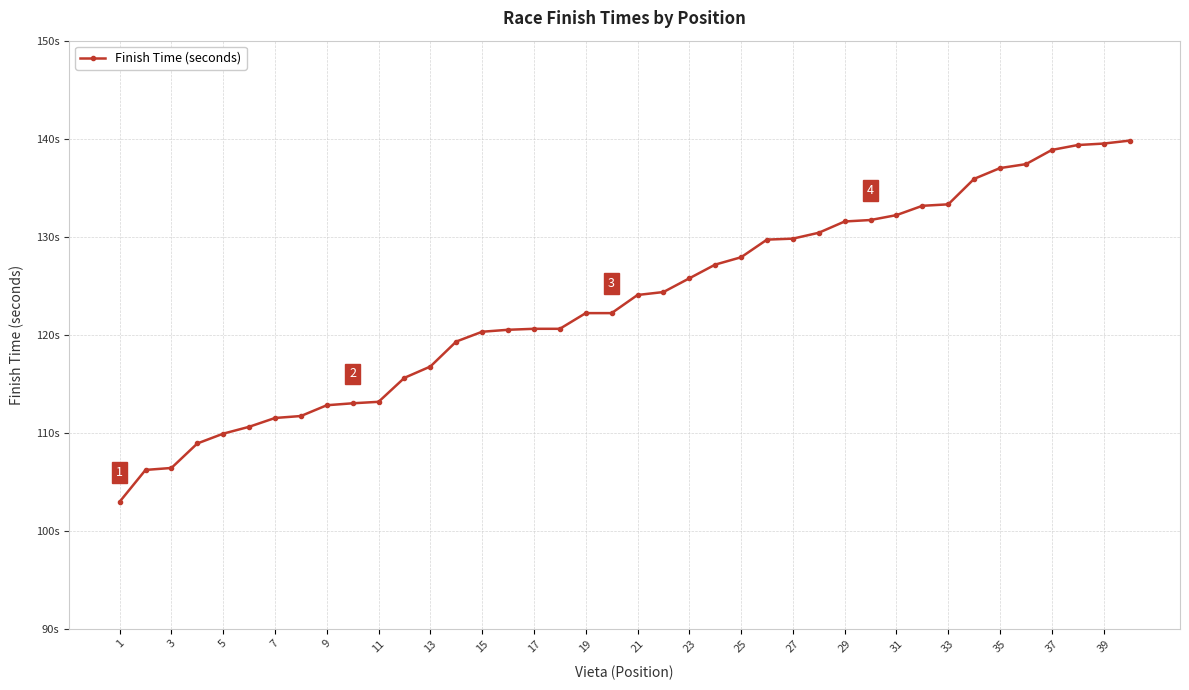

Reading left to right, list all the values displayed in this chart.

103.0	106.2	106.4	108.9	109.9	110.6	111.5	111.7	112.8	113.0	113.2	115.6	116.8	119.3	120.3	120.5	120.6	120.6	122.2	122.2	124.0	124.3	125.8	127.2	127.9	129.7	129.8	130.4	131.6	131.7	132.2	133.2	133.3	135.9	137.0	137.4	138.8	139.3	139.5	139.8